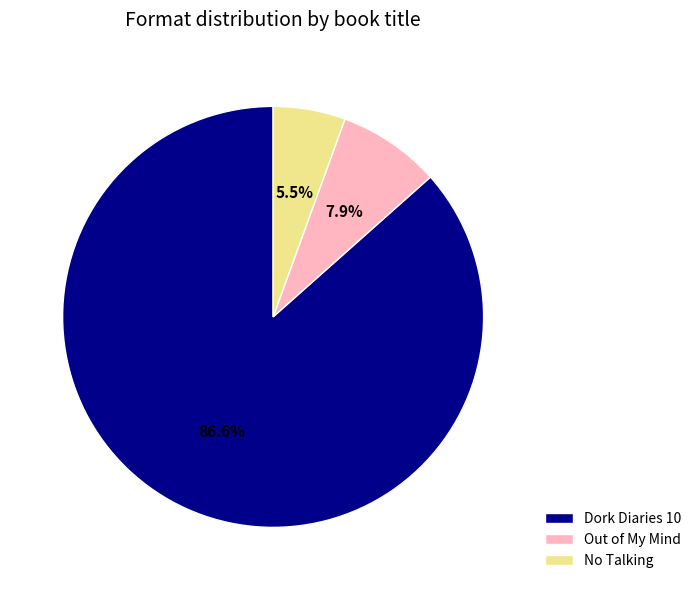

What is the largest slice in the pie chart?

Dork Diaries 10